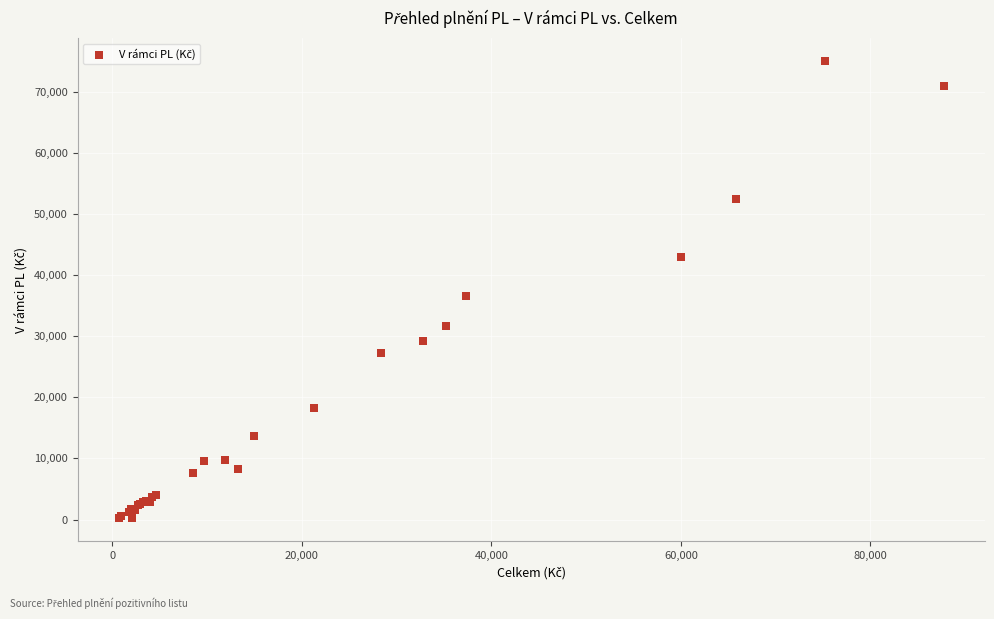

What Y value in the scatter plot is closest to 37594?

36529.2